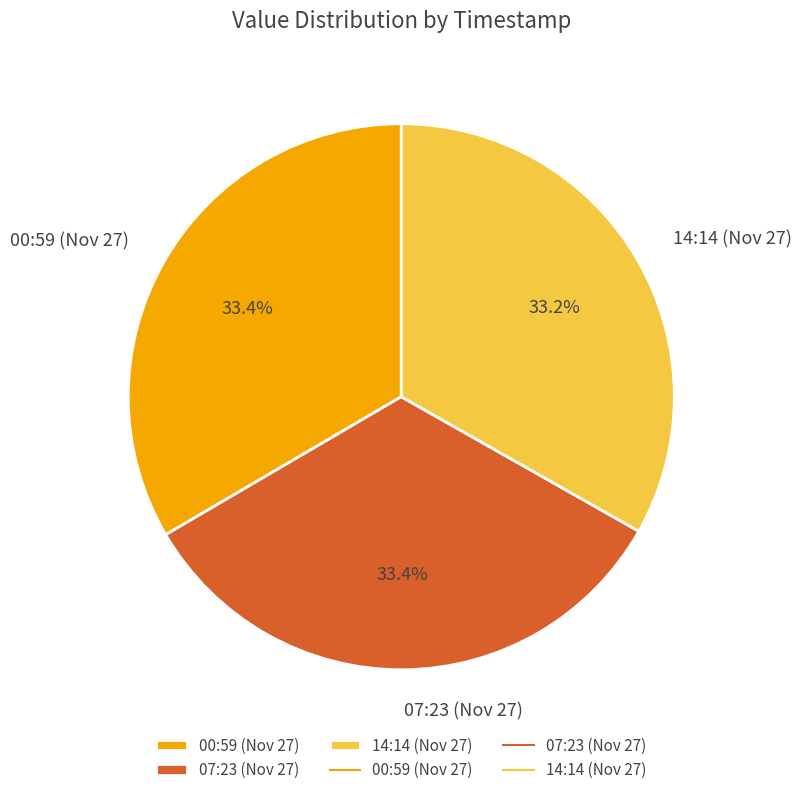

To the nearest percent, what is the average slice percentage?

33%